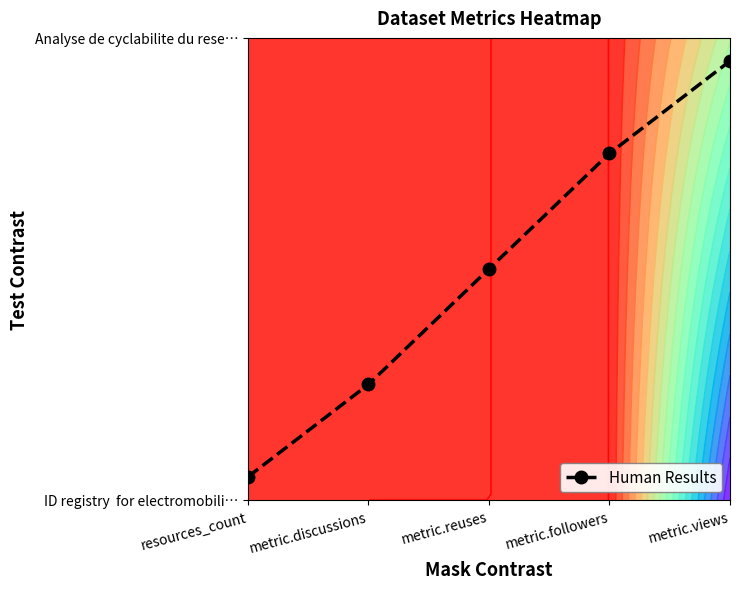

What is the difference between the maximum and minimum values?

0.9